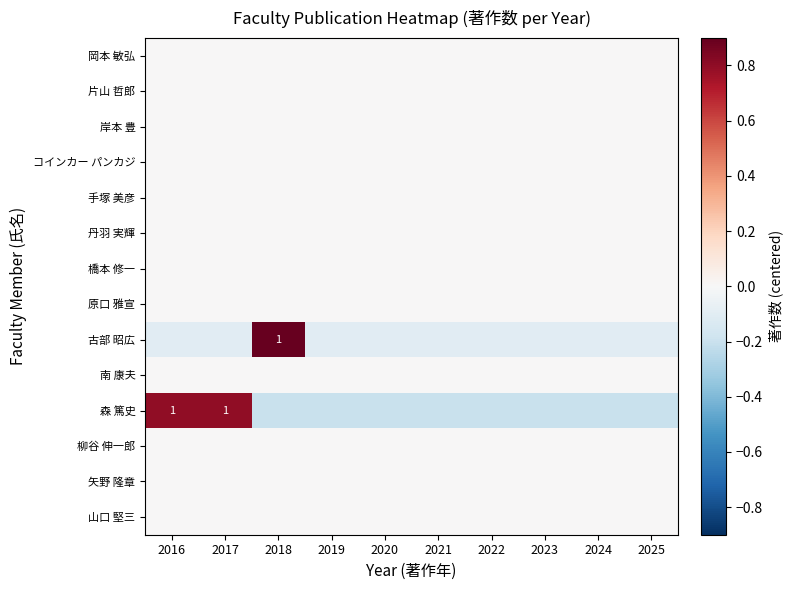

True or false: 古部 昭広 has a value of 1.0 at 2018.

True